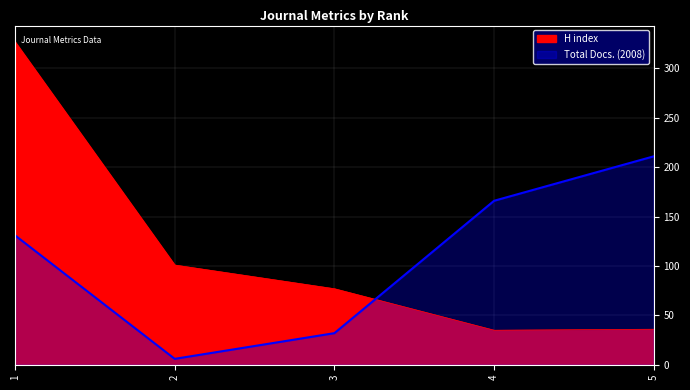

Which category has the highest value across all series?

1